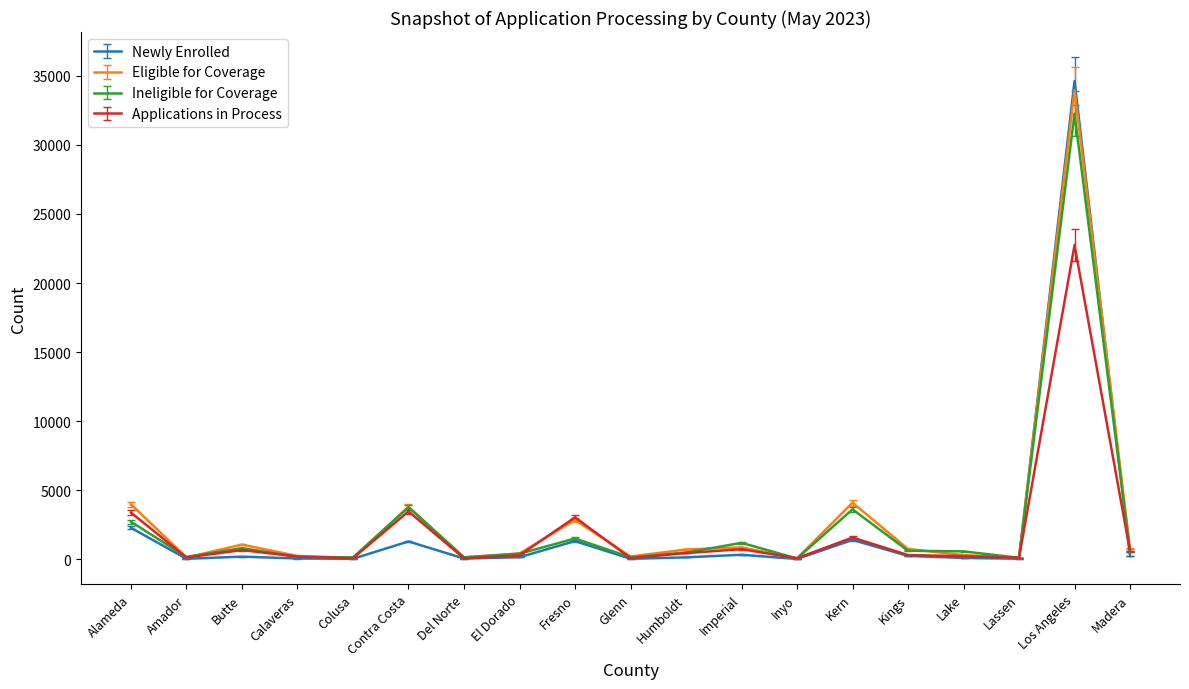

Which series has the widest spread of values?

Newly Enrolled